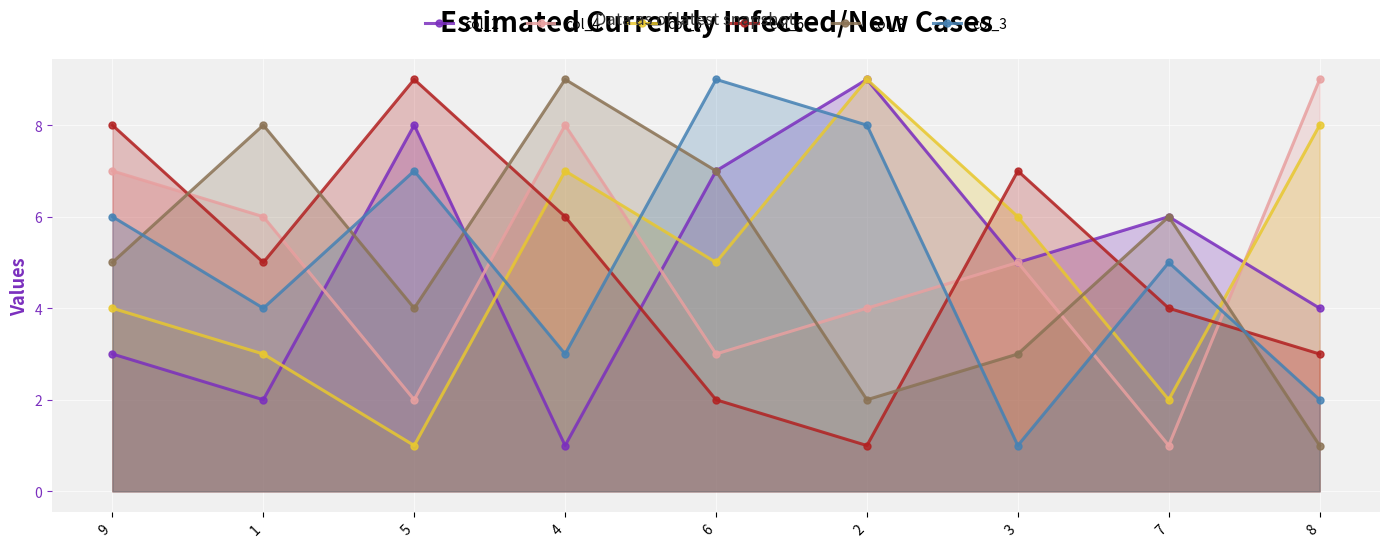

The value of col_9 at 6 is 3. True or false?

False